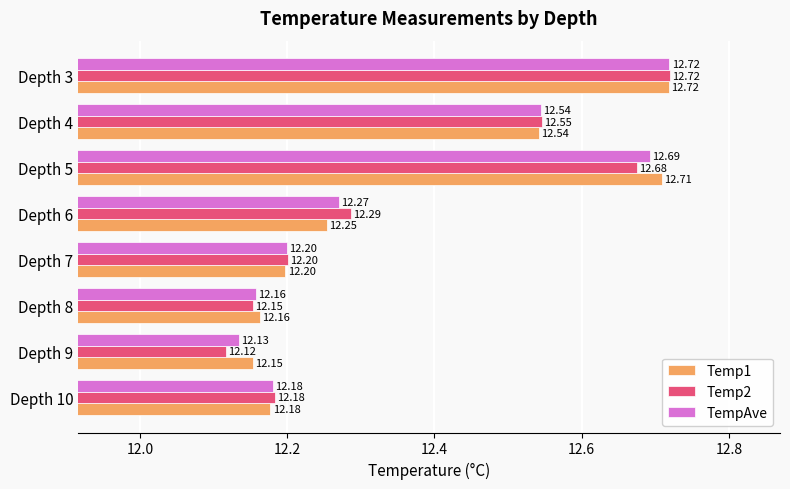

What is the difference between the Temp2 values at Depth 3 and Depth 7?

0.5